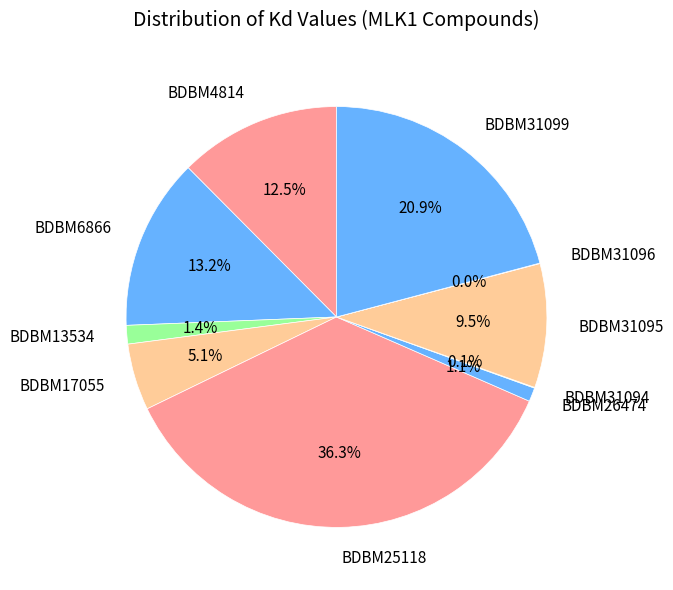

Combined, do BDBM17055 and BDBM26474 account for over 50%?

No